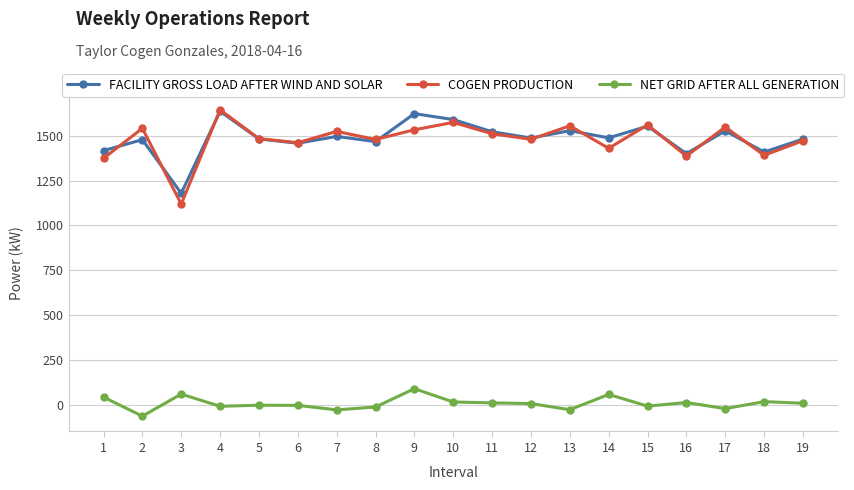

True or false: COGEN PRODUCTION has more than 0 interior local peaks.

True